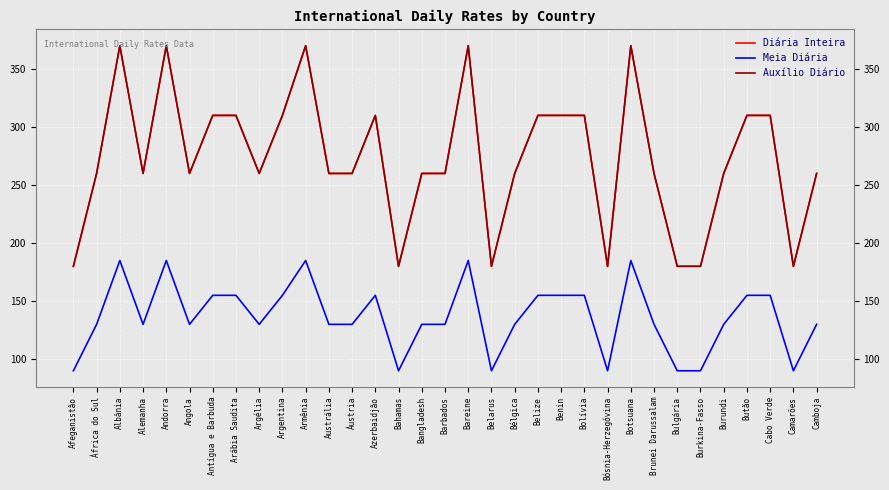

Where is the first local minimum for Diária Inteira?

Alemanha